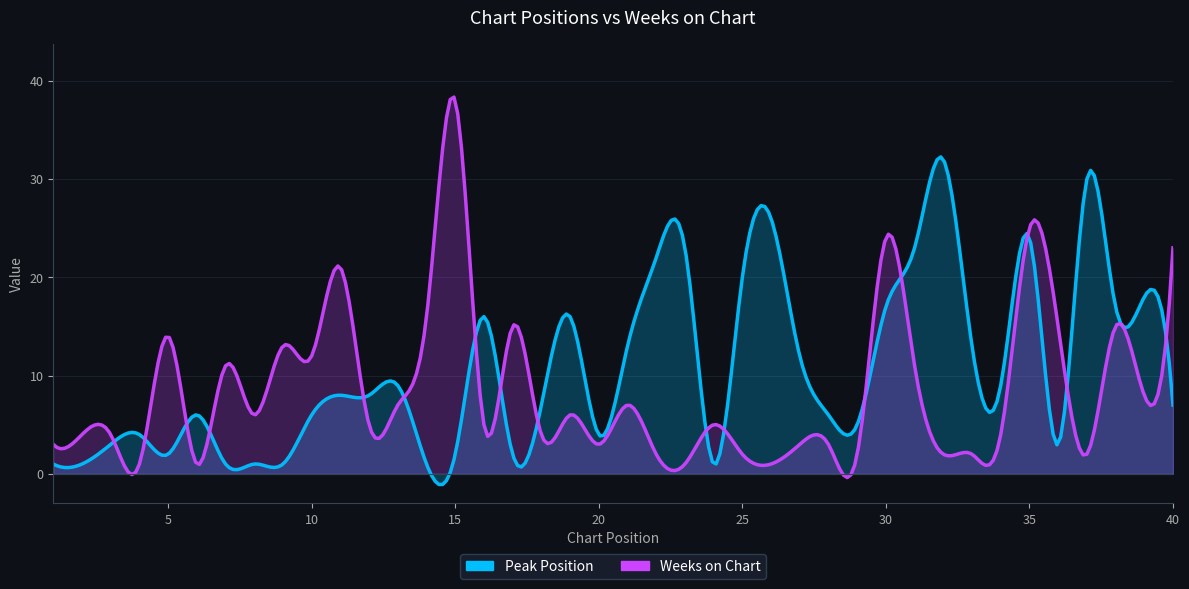

Reading right to left, list all the values displayed in this chart.

Peak Position: 7	18	17	30	3	24	9	13	32	23	17	5	6	12	26	20	1	23	22	13	4	16	7	2	16	2	1	9	8	8	6	1	1	1	6	2	4	3	1	1
Weeks on Chart: 23	8	15	2	15	25	4	2	2	11	24	2	3	3	1	2	5	1	2	7	3	6	4	15	5	38	16	7	5	21	12	13	6	11	1	14	1	4	4	3